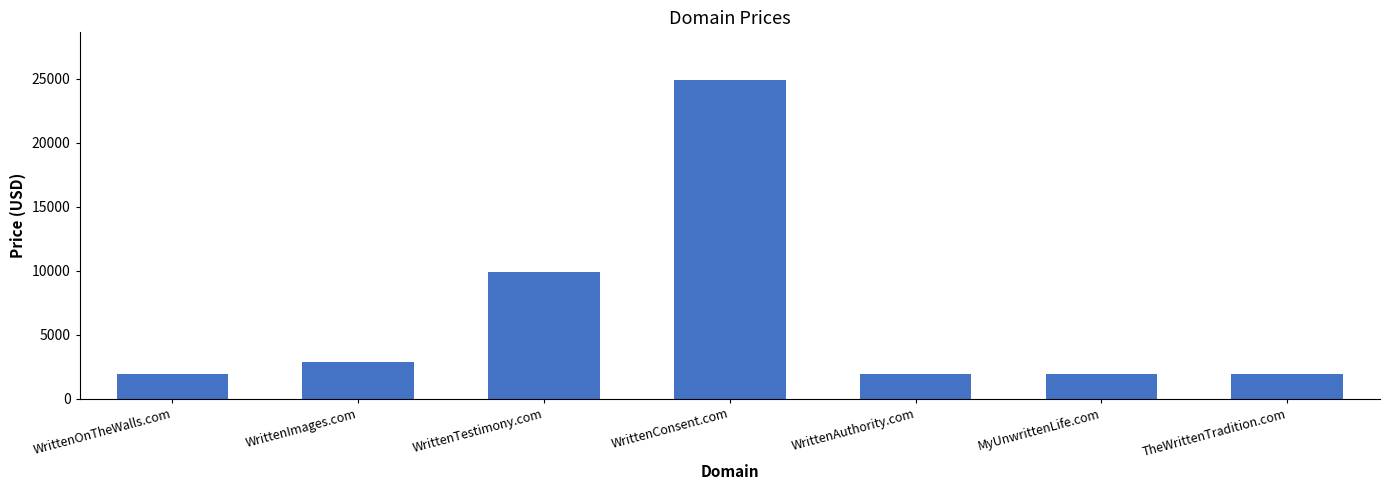

What is the ratio of the value at WrittenConsent.com to the value at WrittenTestimony.com?

2.5